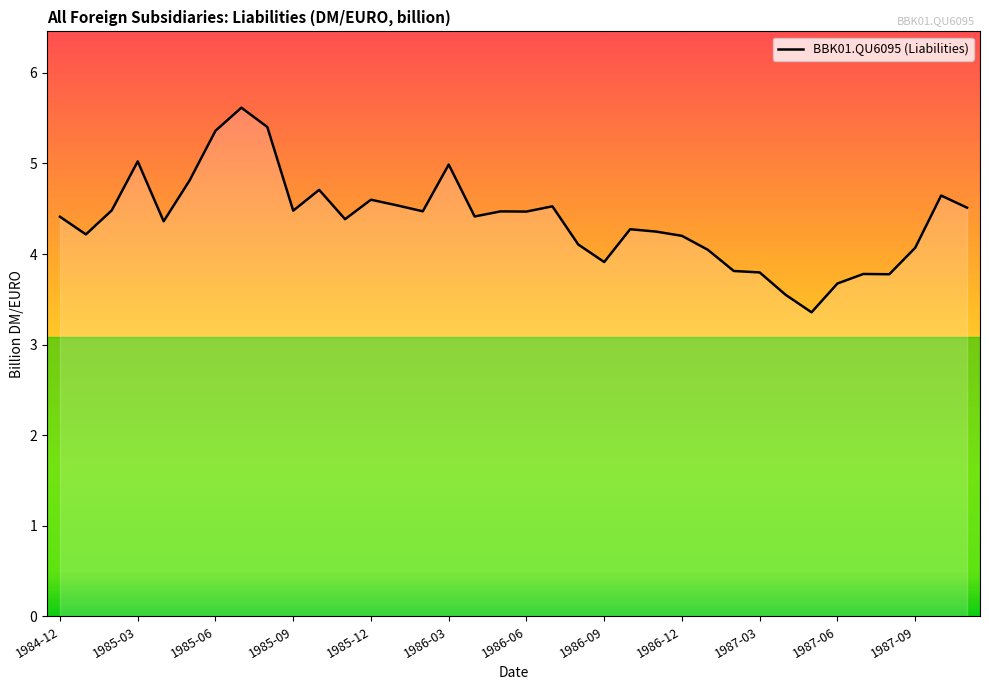

What is the difference between the maximum and minimum values?

2.3